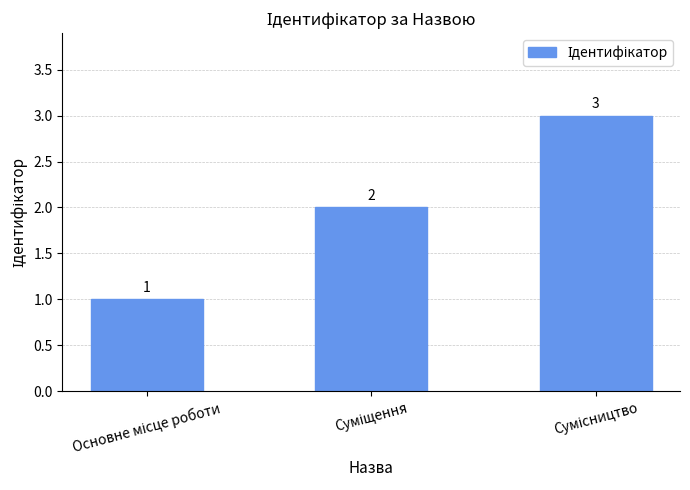

Count the values in the range 1 to 3.

3